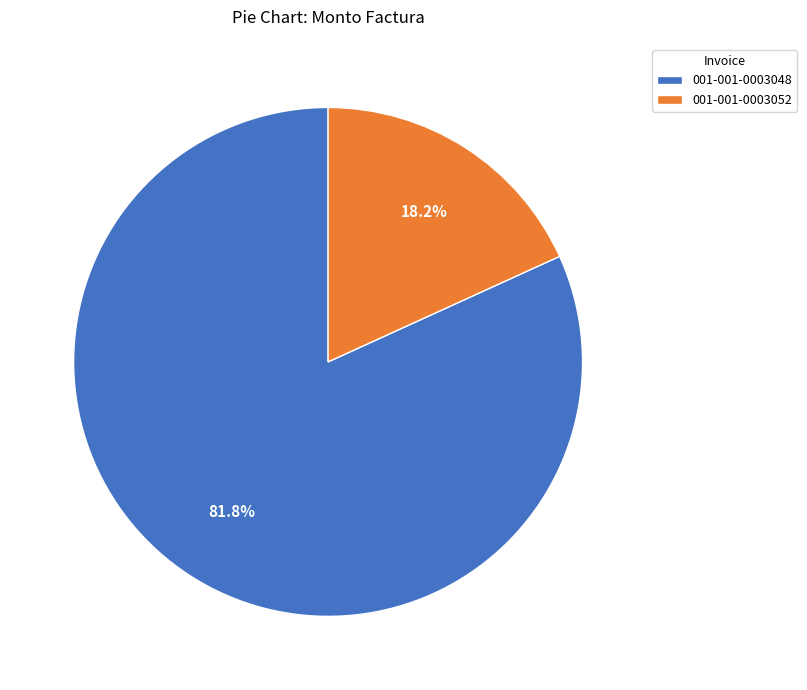

Is it true that 001-001-0003048 is 82% of the pie?

True